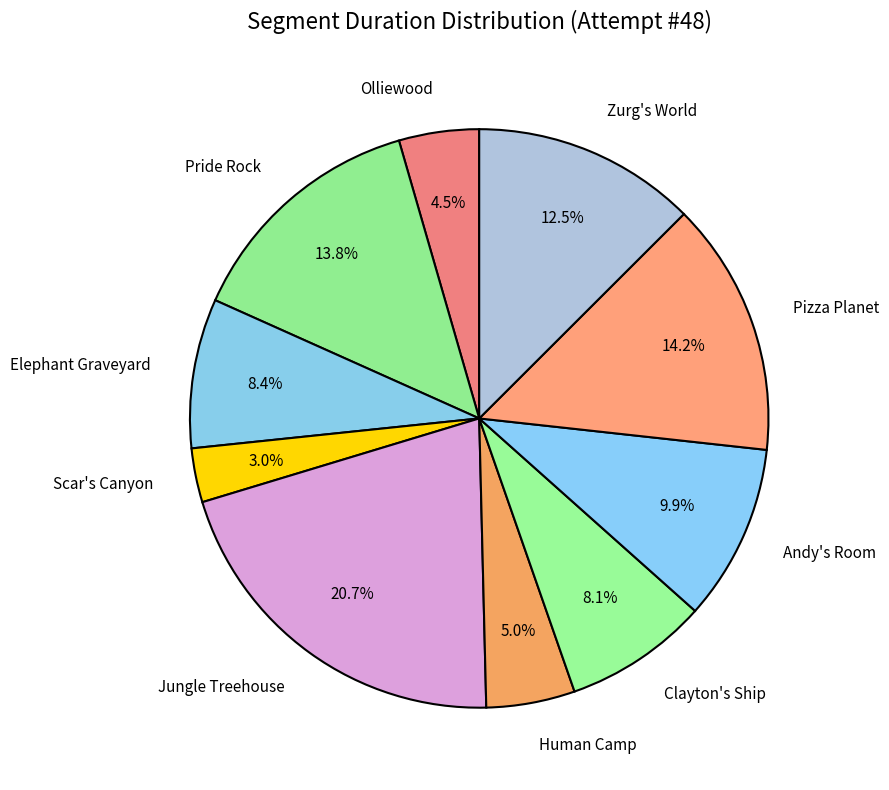

To the nearest percent, what is the difference between the Jungle Treehouse and Human Camp slice percentages?

16%